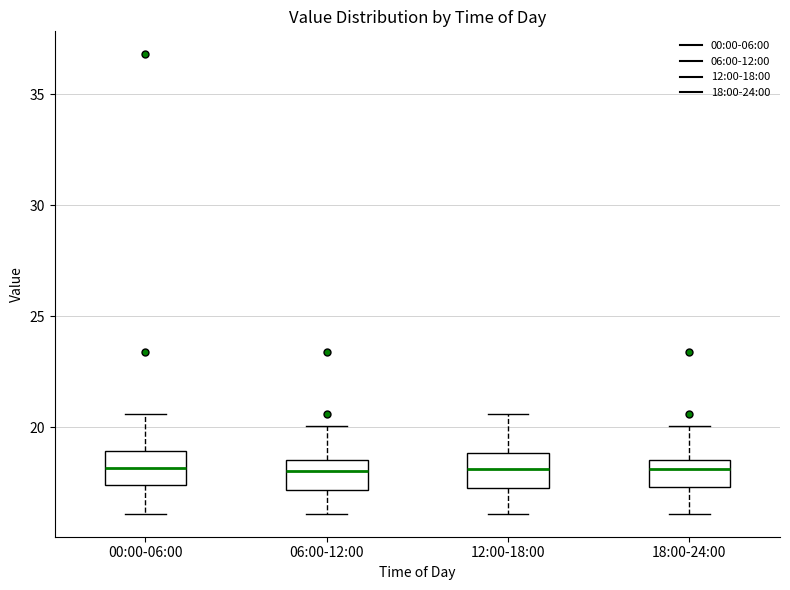

Where does the lower whisker of the box for 00:00-06:00 end on the y-axis? The values are not printed on the chart, so give them approximately, as read against the axis.

16.0